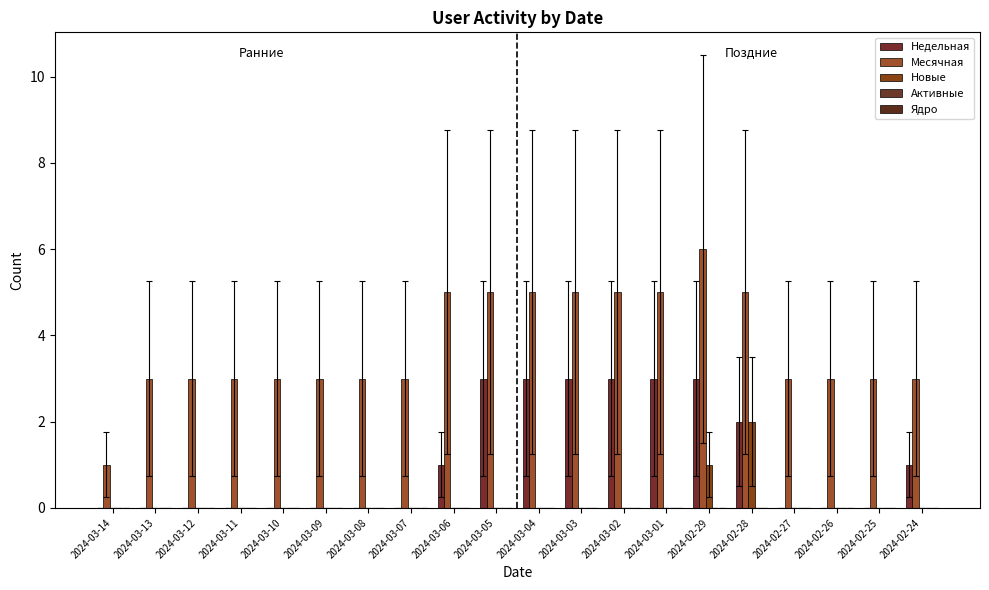

How many data points does each series have?

20